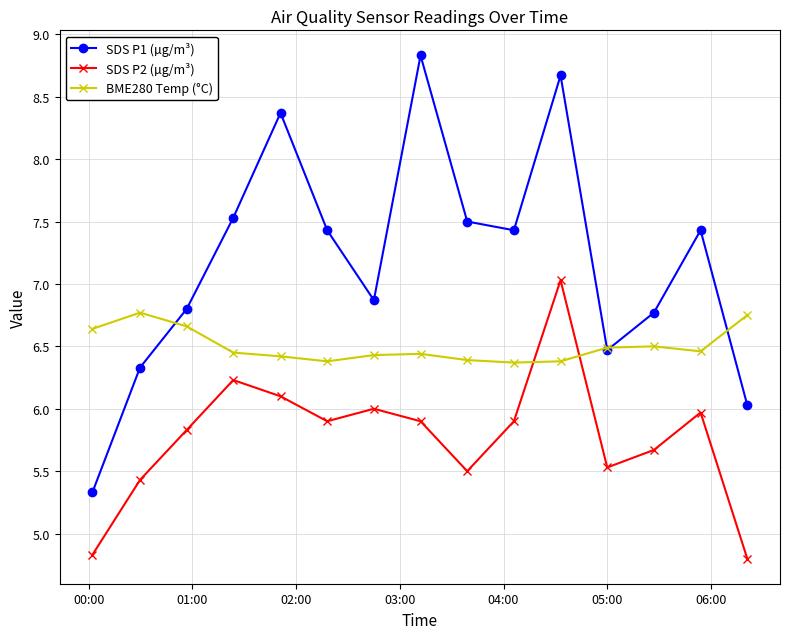

True or false: SDS P1 (µg/m³) has more than 1 points higher than both neighbors.

True